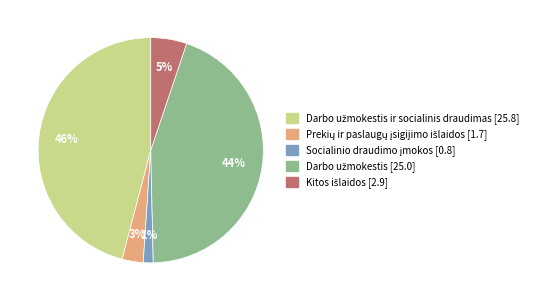

How many segments does this pie chart have?

5